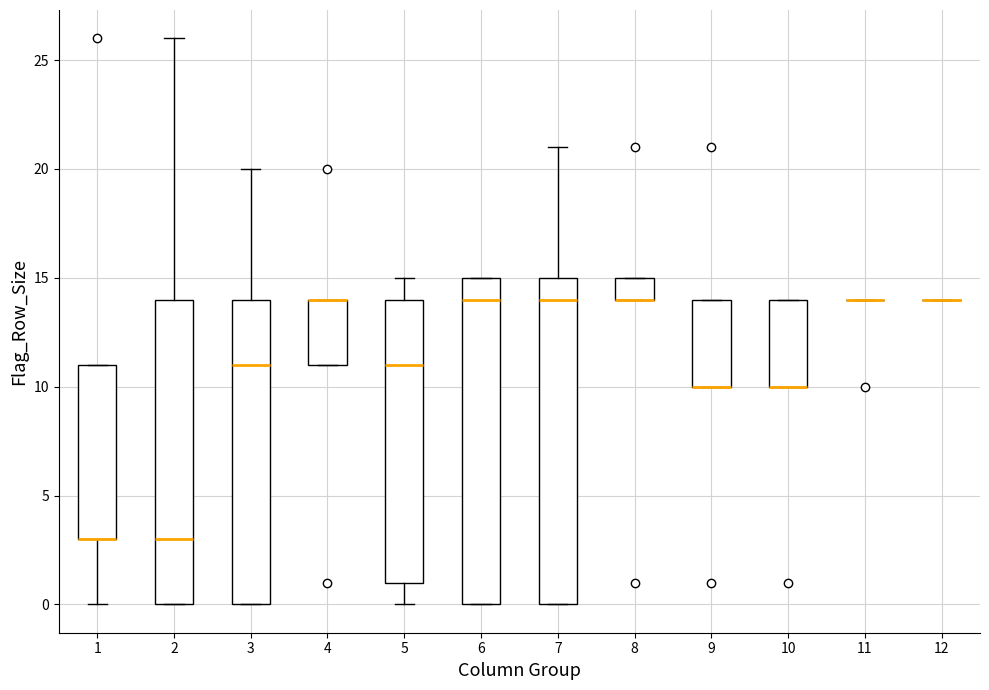

Reading left to right, read every box against the y-axis: the position of its median line, the range the box covers, and the ends of its whiskers. The values are not printed on the chart, so give them approximately, as read against the axis.

1: median 3 (drawn on the box's lower edge), box 3 to 11, whiskers 0 to 11
2: median 3, box 0 to 14, whiskers 0 to 26
3: median 11, box 0 to 14, whiskers 0 to 20
4: median 14 (drawn on the box's upper edge), box 11 to 14, whiskers 11 to 14
5: median 11, box 1 to 14, whiskers 0 to 15
6: median 14, box 0 to 15, whiskers 0 to 15
7: median 14, box 0 to 15, whiskers 0 to 21
8: median 14 (drawn on the box's lower edge), box 14 to 15, whiskers 14 to 15
9: median 10 (drawn on the box's lower edge), box 10 to 14, whiskers 10 to 14
10: median 10 (drawn on the box's lower edge), box 10 to 14, whiskers 10 to 14
11: box collapsed to a line at 14, whiskers 14 to 14
12: box collapsed to a line at 14, whiskers 14 to 14